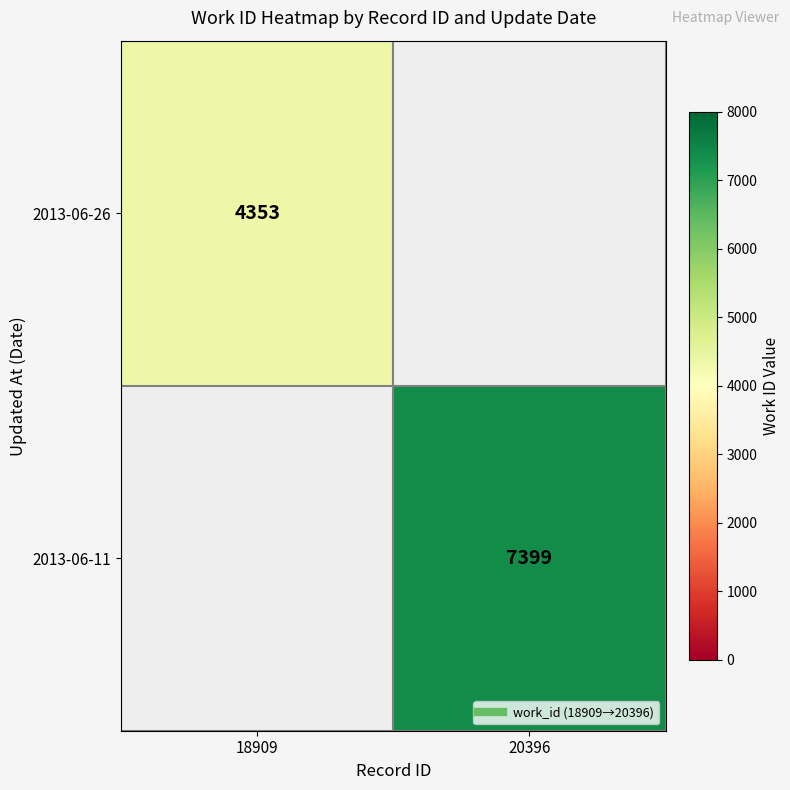

List the series in order of their peak value, lowest first.

2013-06-26, 2013-06-11